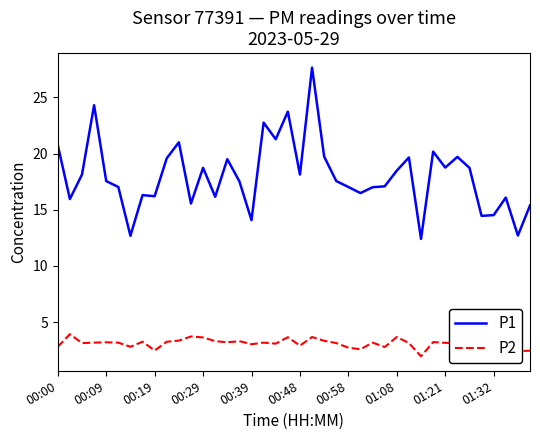

Which series has the widest spread of values?

P1